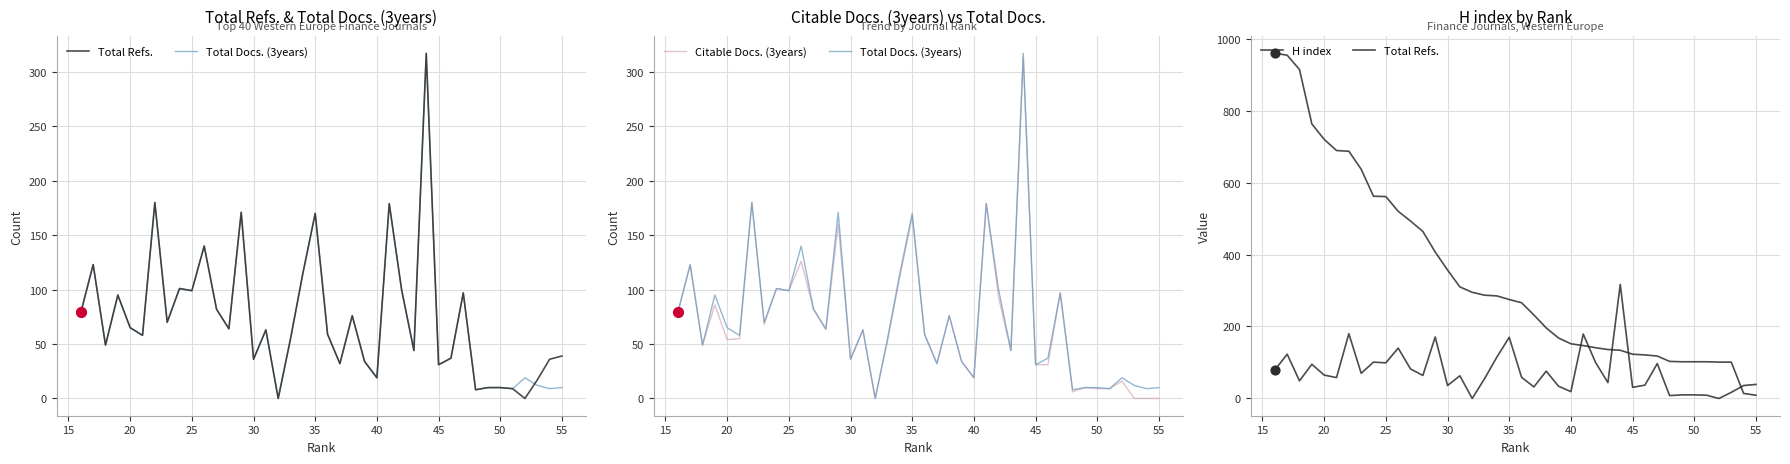

Which series has the largest Y range (max minus min)?

H index